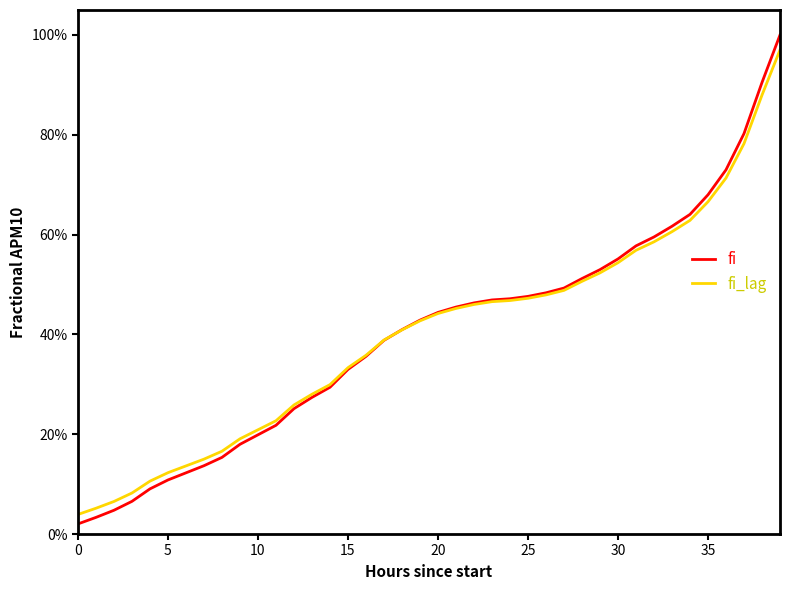

Does the chart display data point markers on the line(s)?

No